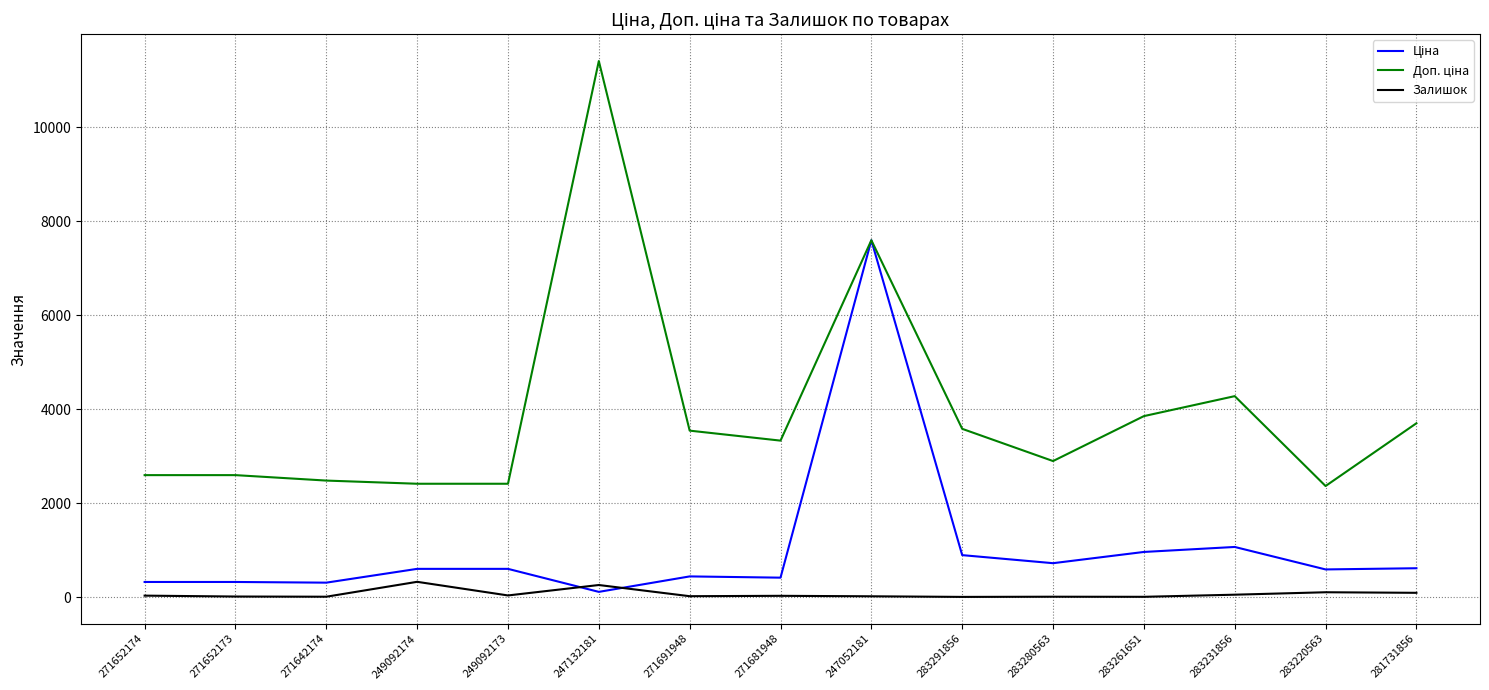

At which category is the sum across all series the highest?

247052181